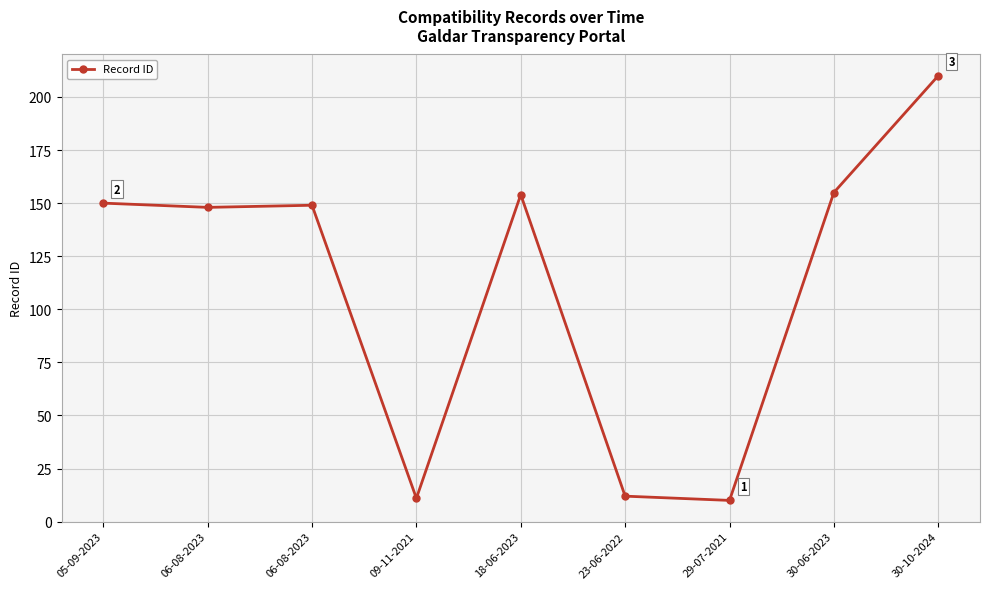

List the labels in order of value, smallest first.

29-07-2021, 09-11-2021, 23-06-2022, 06-08-2023, 06-08-2023, 05-09-2023, 18-06-2023, 30-06-2023, 30-10-2024